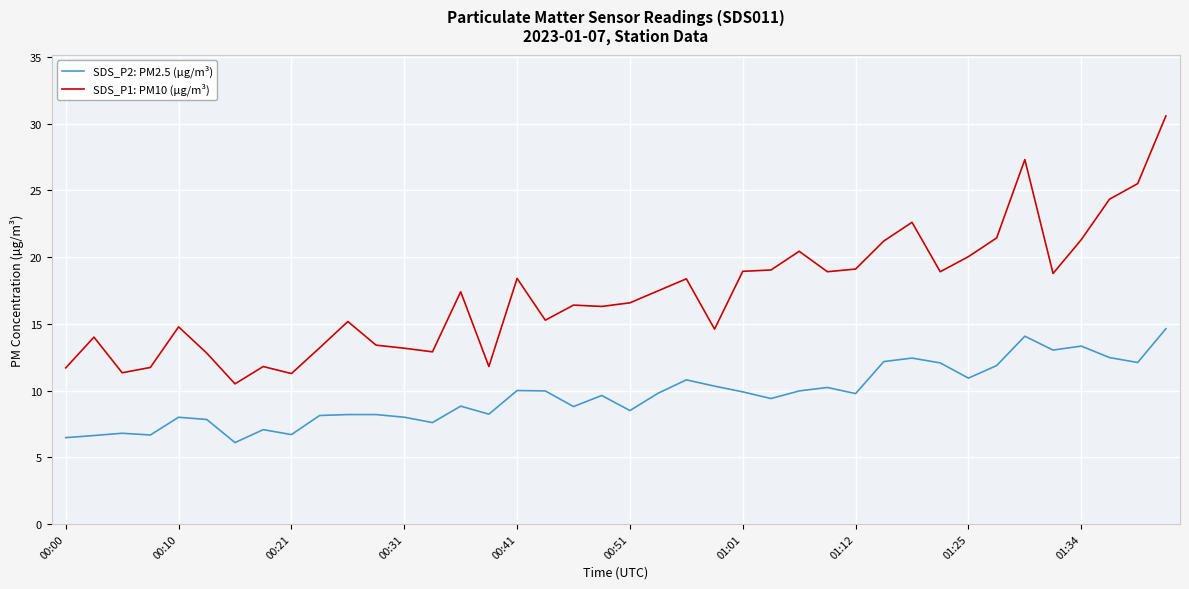

What is the maximum value shown in the chart?

30.6